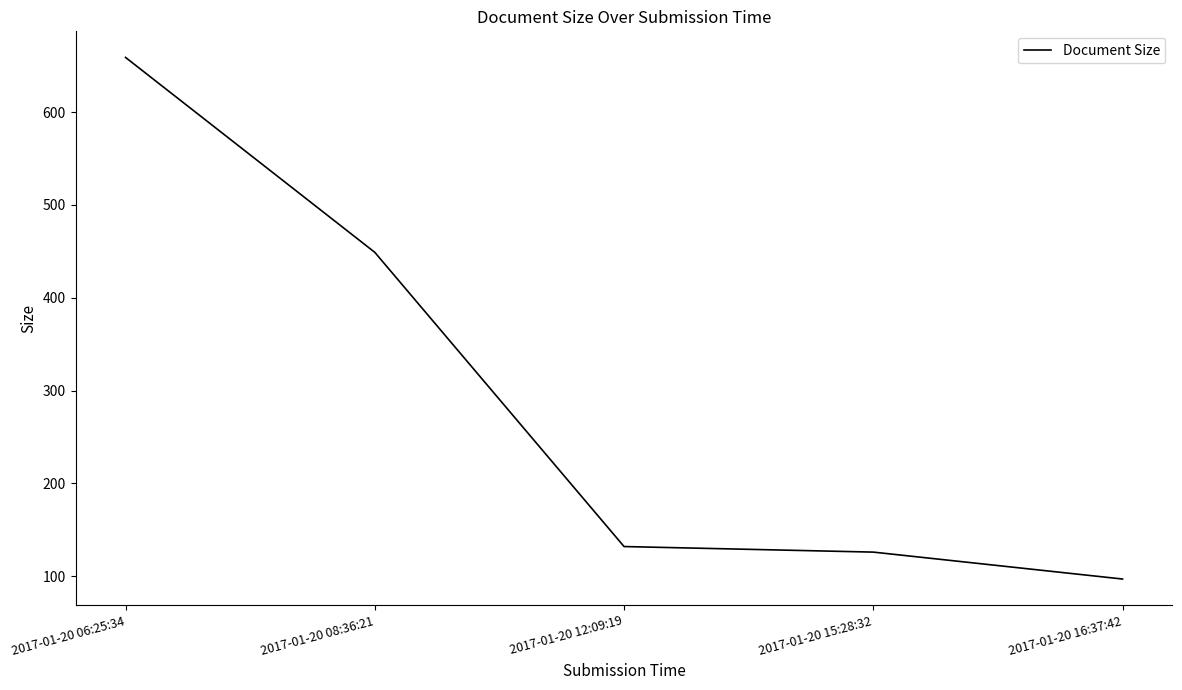

What is the greatest value displayed?

659